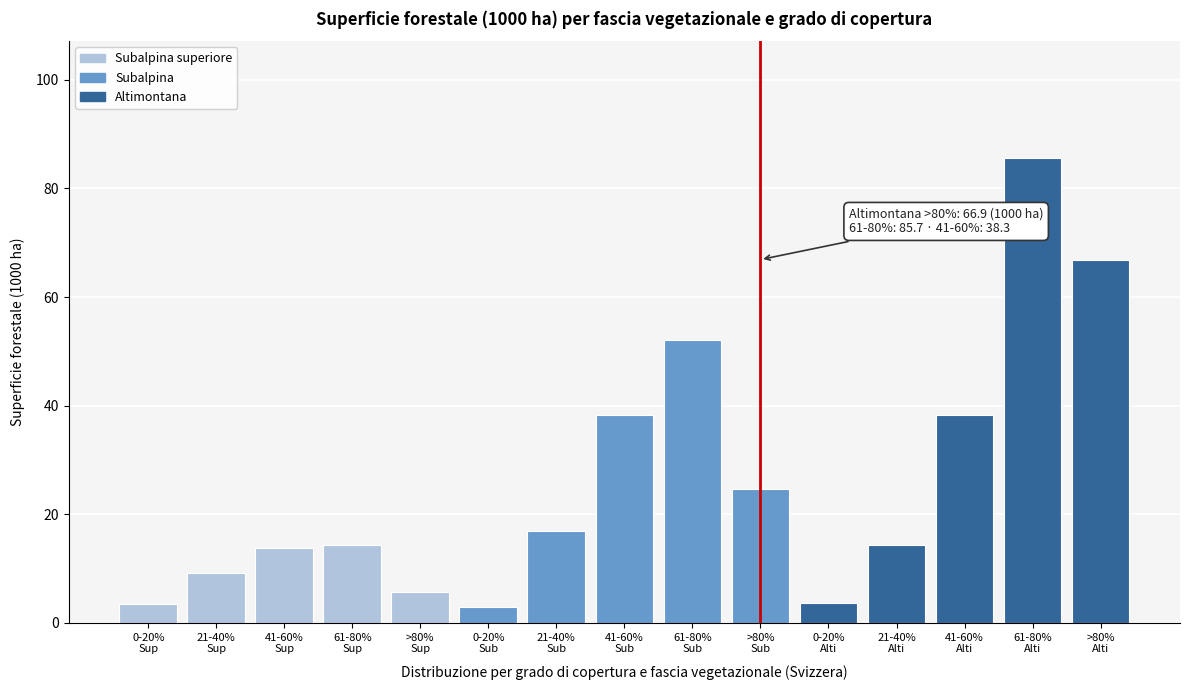

What is the average value?

26.0